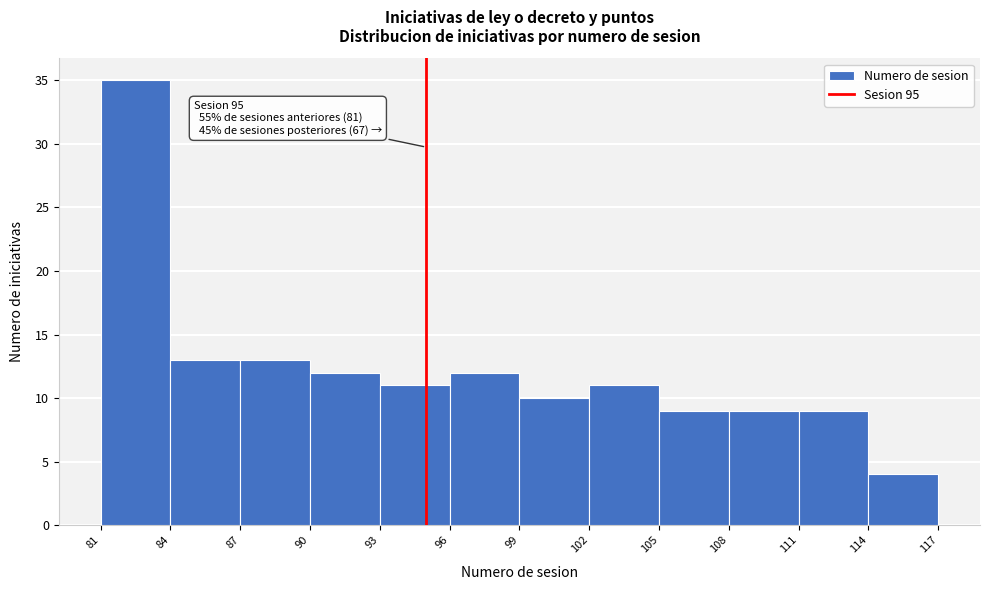

Over which range of the x-axis is the bar tallest?

81 to 84